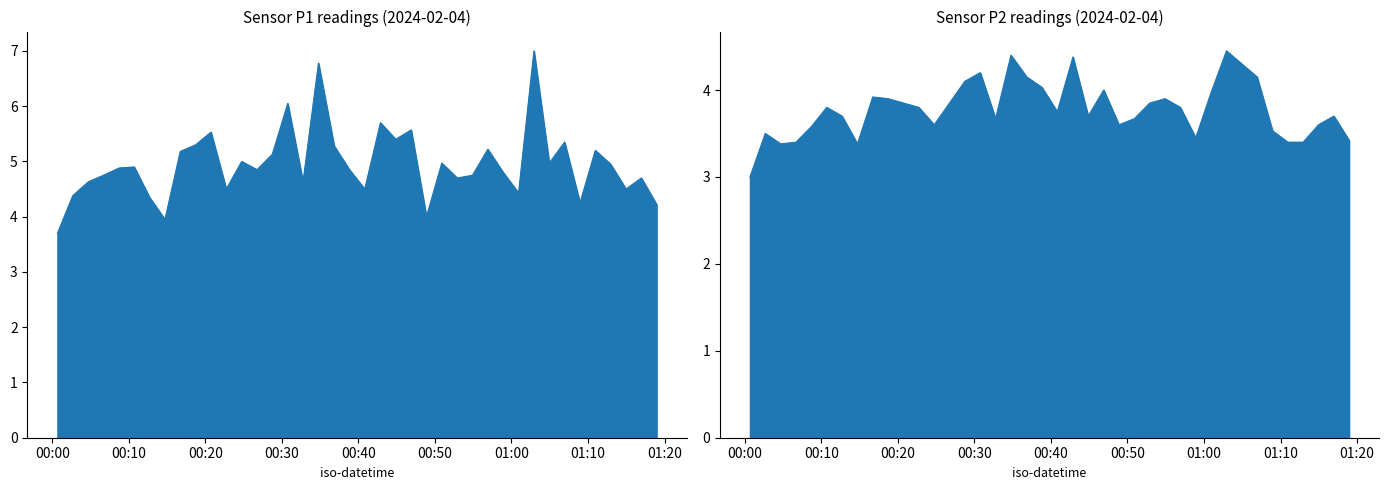

What is the difference between the maximum and second lowest values in the P1 series?

3.0